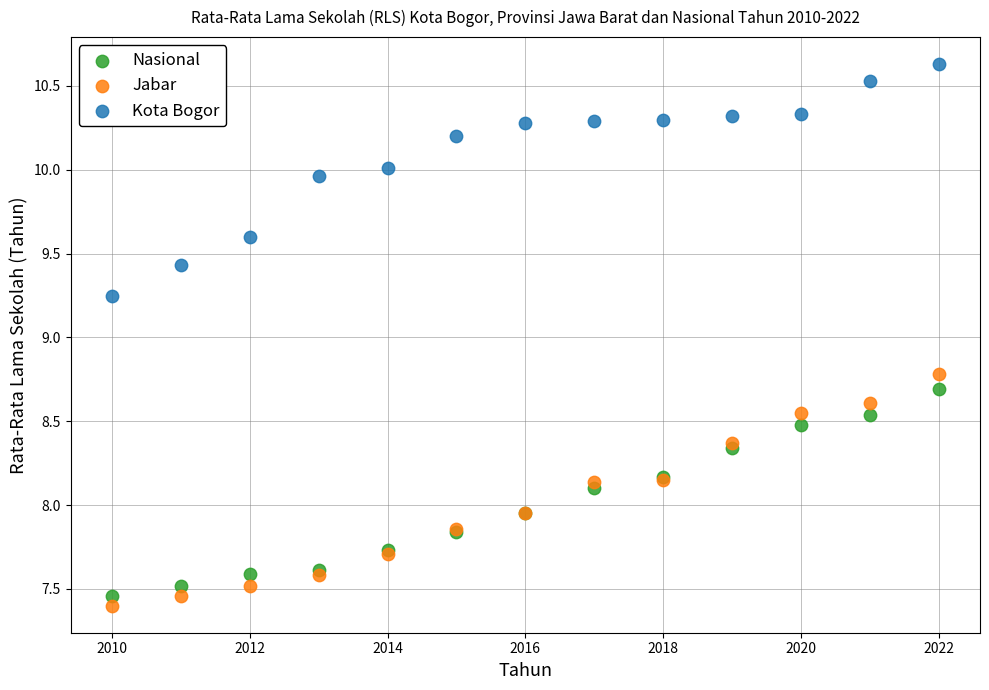

Which series reaches the maximum Y coordinate?

Kota Bogor